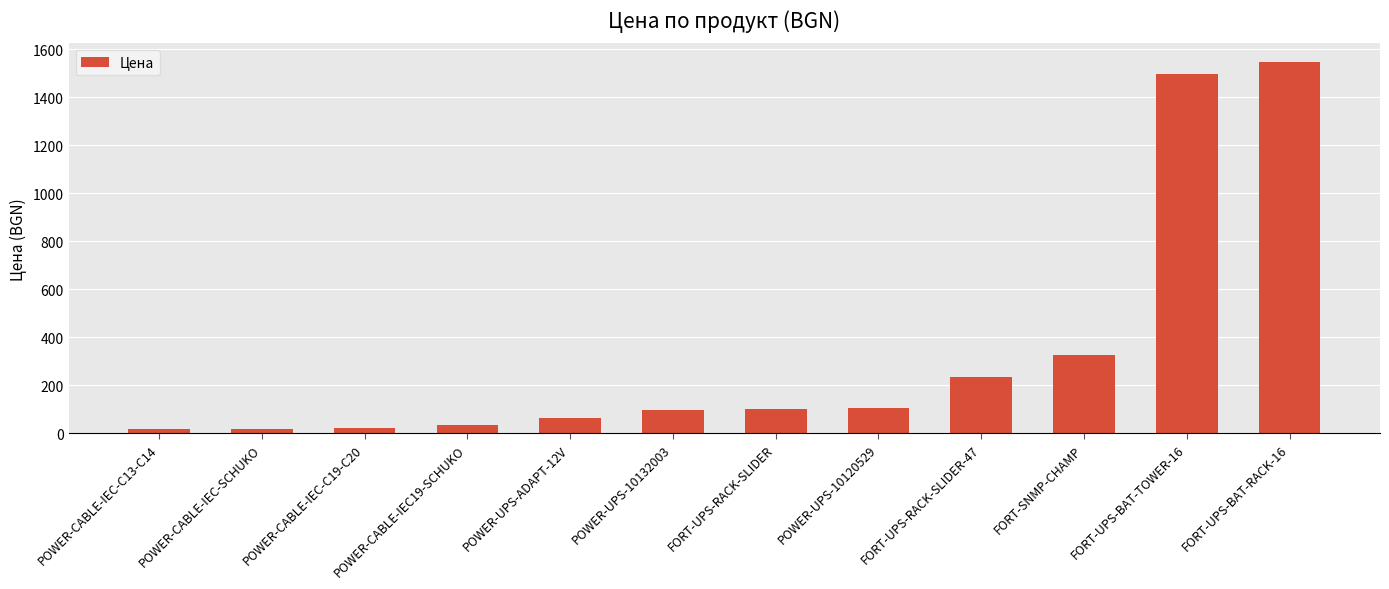

How many data points are above 100?

6